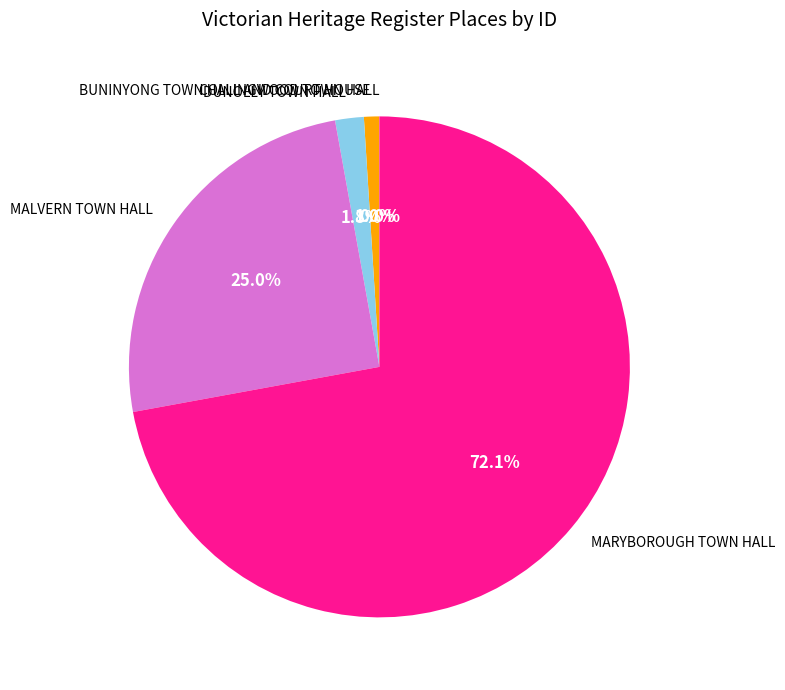

What is the largest slice in the pie chart?

MARYBOROUGH TOWN HALL